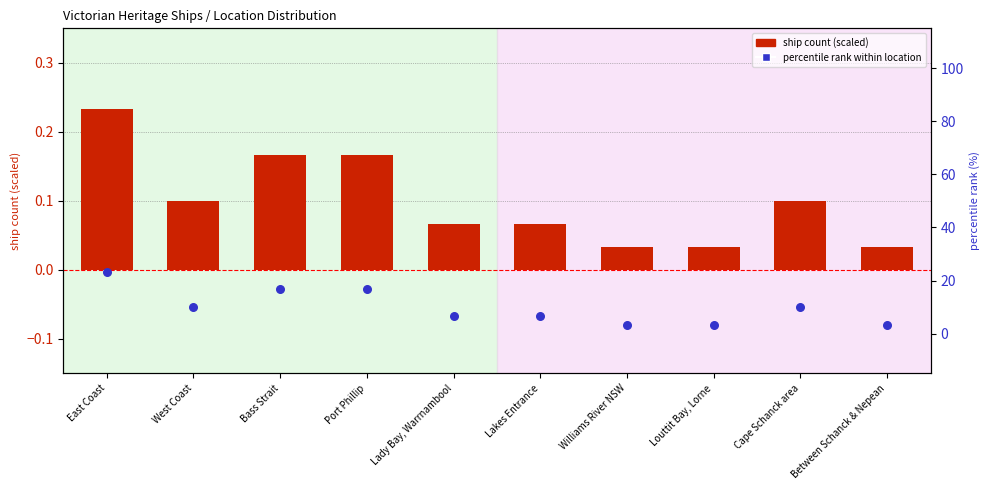

Which series contains the highest Y value?

percentile rank within location